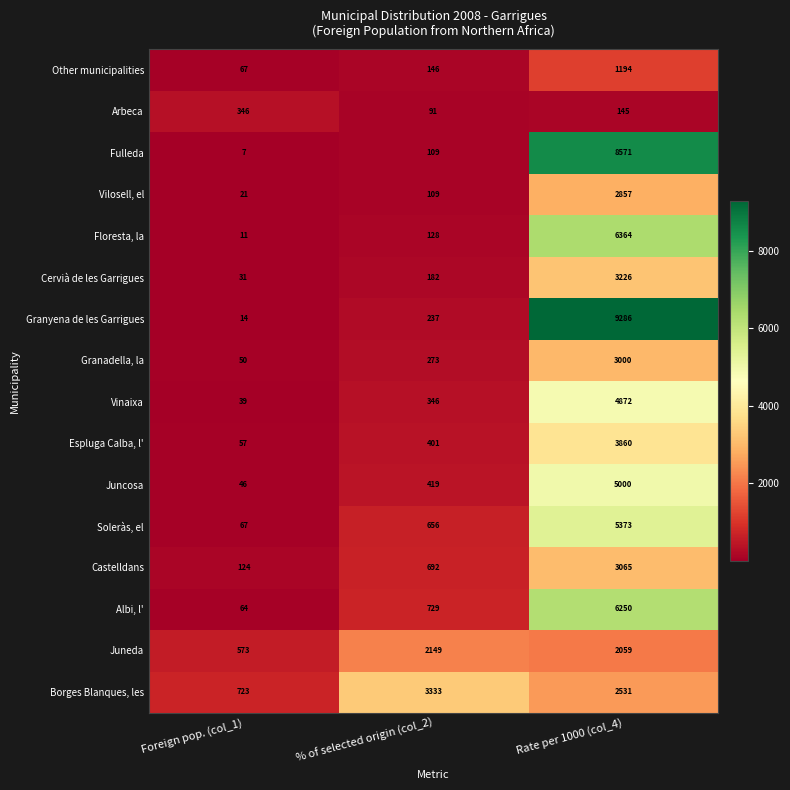

What is the sum of all Espluga Calba, l' values?

4318